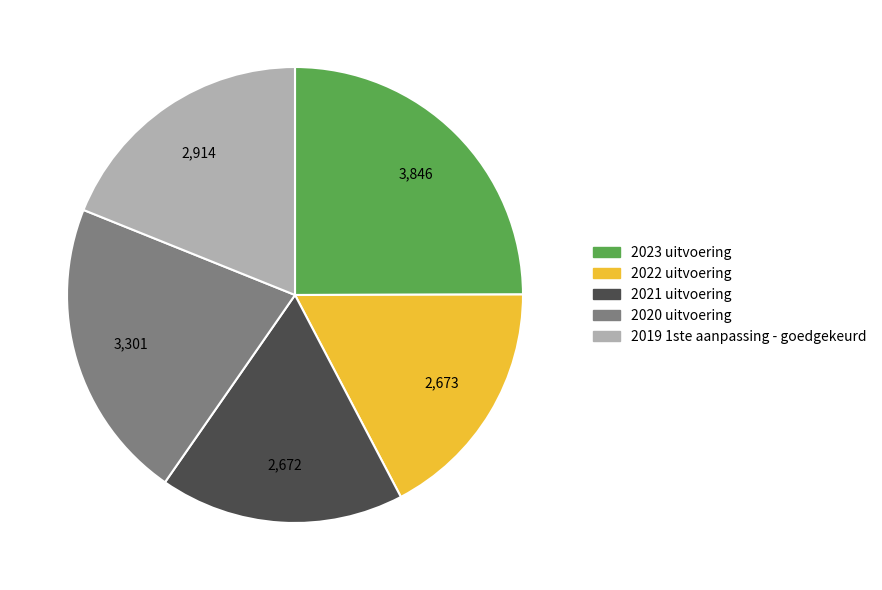

Is there a majority slice in this chart?

No